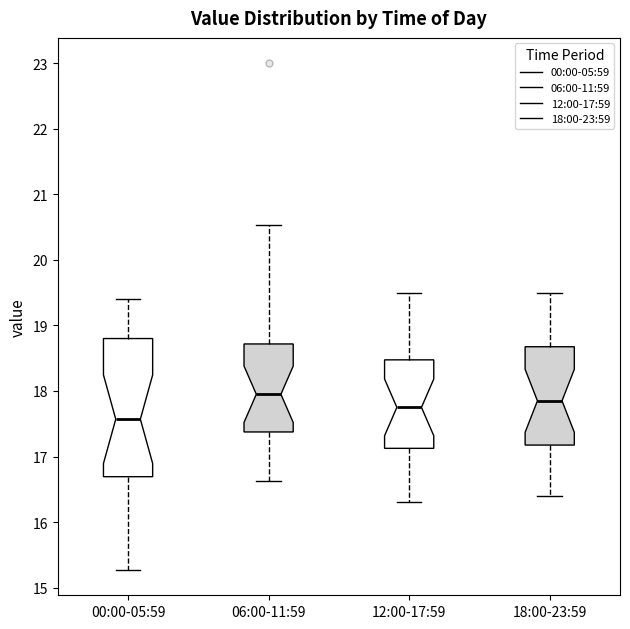

Where does the lower whisker of the box for 06:00-11:59 end on the y-axis? The values are not printed on the chart, so give them approximately, as read against the axis.

16.6